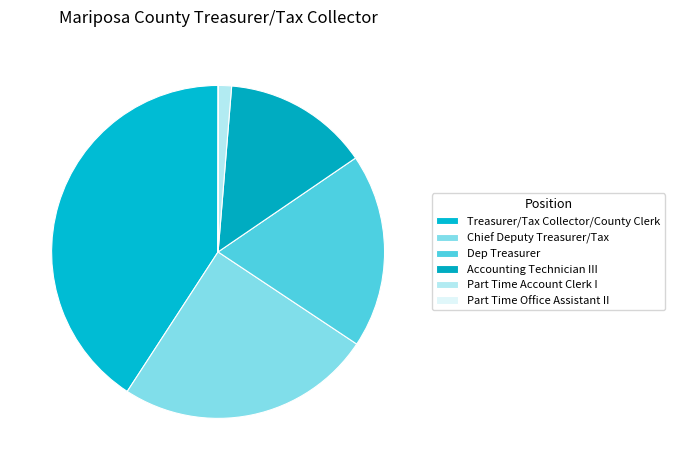

Which category has the biggest portion of the pie?

Treasurer/Tax Collector/County Clerk